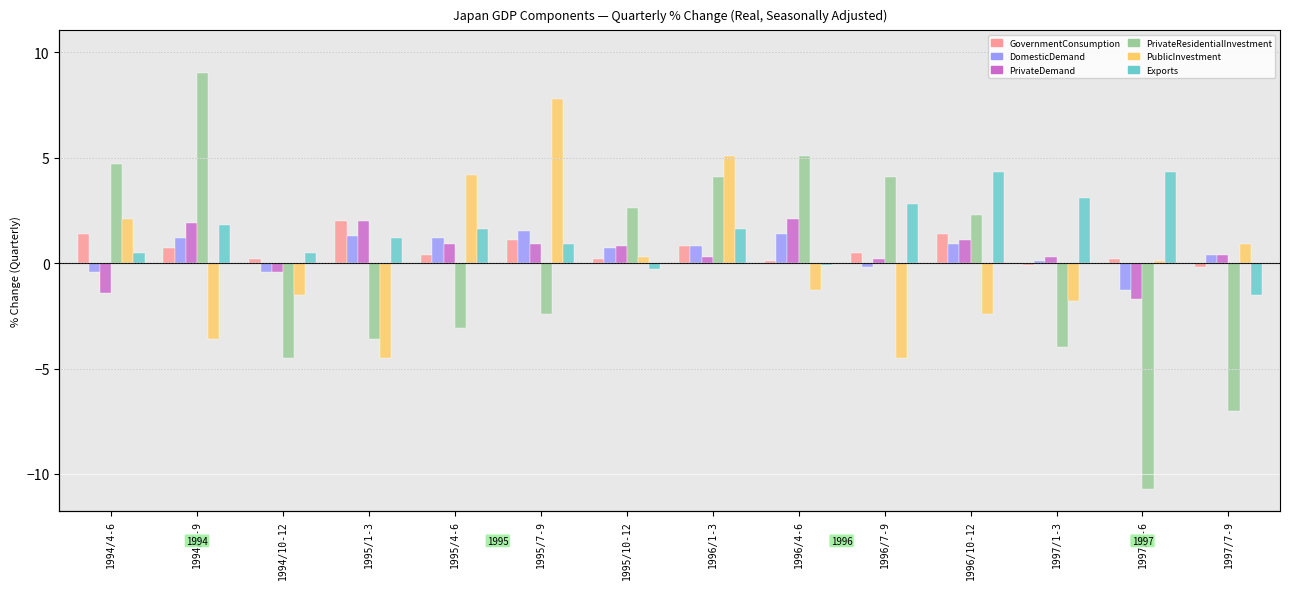

What are all the series names shown in the legend?

GovernmentConsumption, DomesticDemand, PrivateDemand, PrivateResidentialInvestment, PublicInvestment, Exports